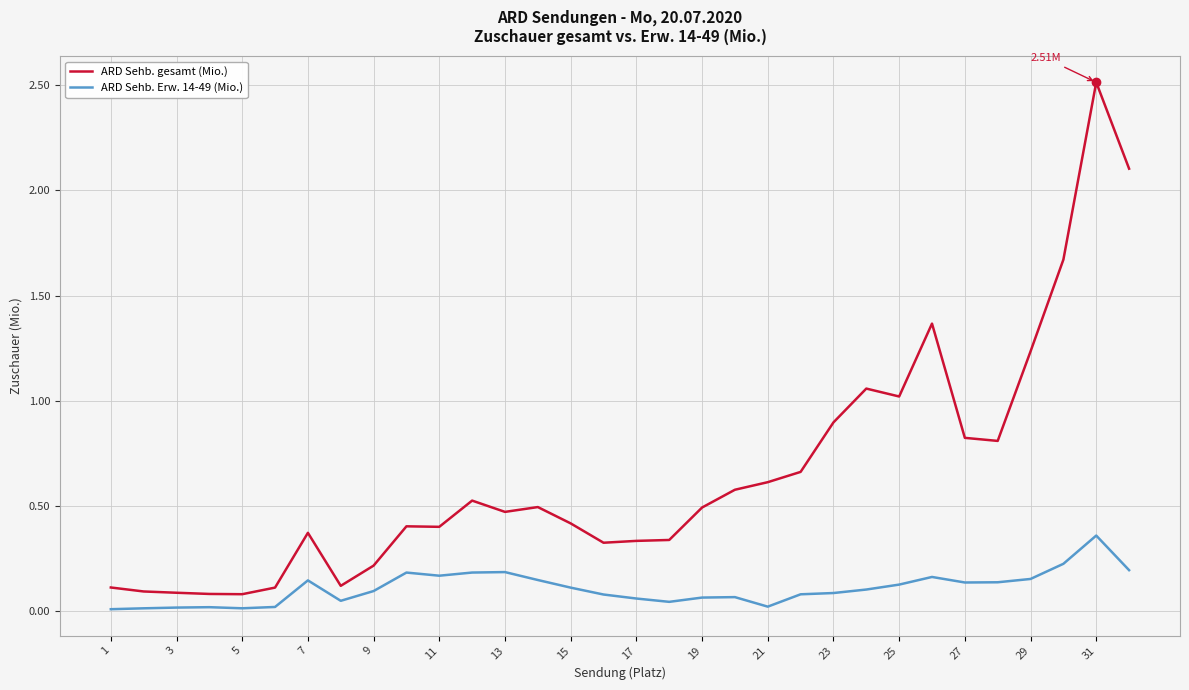

True or false: ARD Sehb. Erw. 14-49 (Mio.) and ARD Sehb. gesamt (Mio.) cross at least once.

False